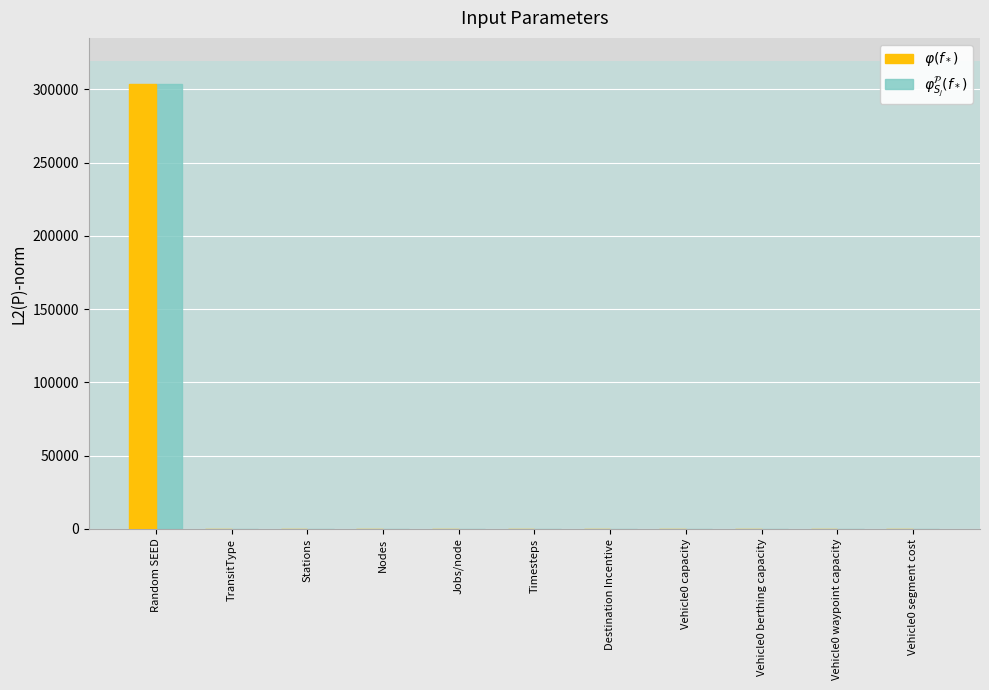

Which category has the highest value across all series?

Random SEED